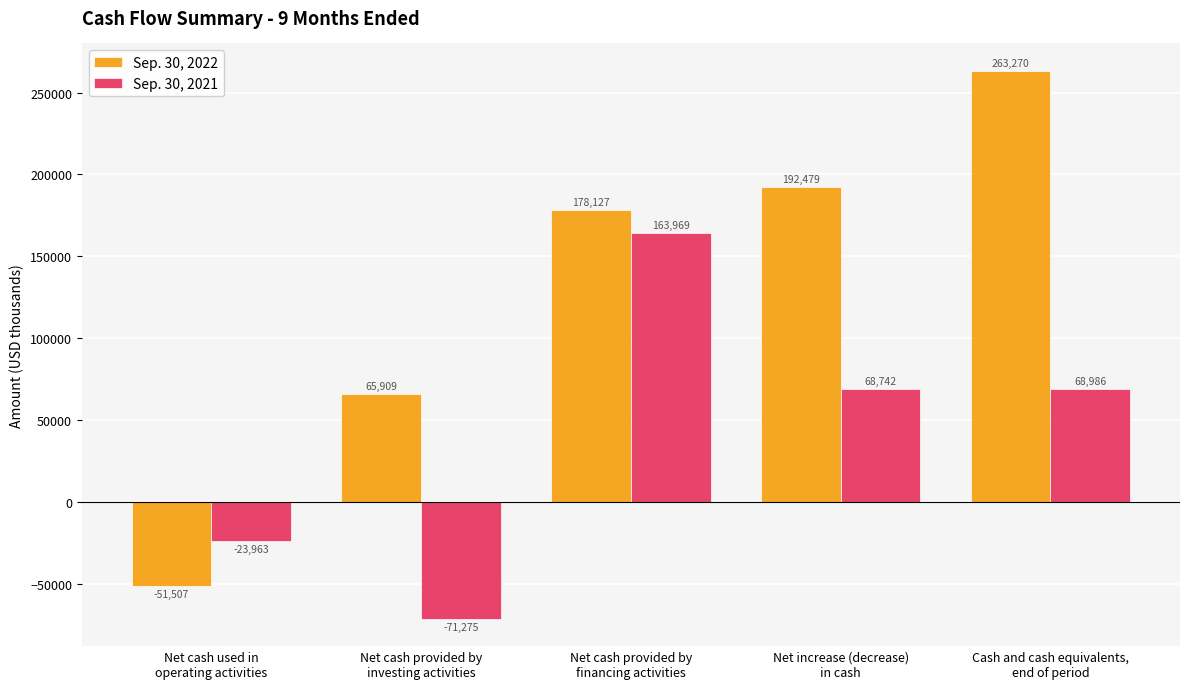

The value of Sep. 30, 2022 at Net cash provided by
financing activities is 178127. True or false?

True